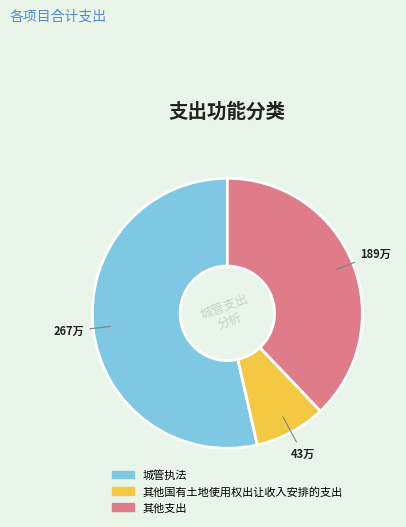

Which category accounts for the majority?

城管执法